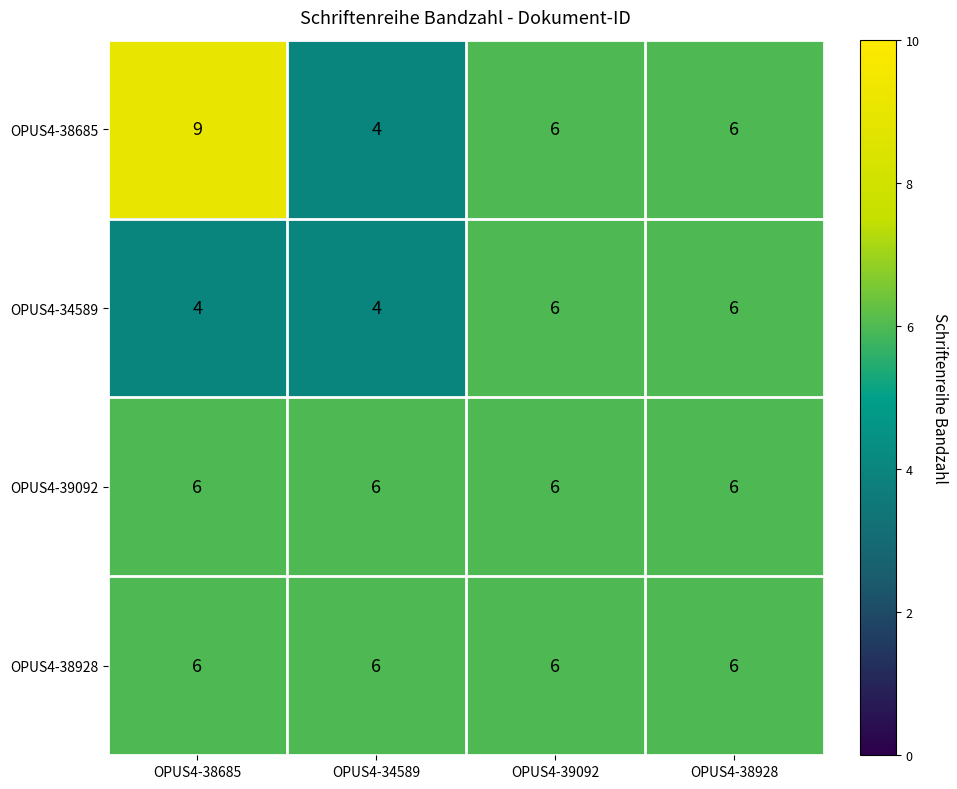

What is the greatest value displayed?

9